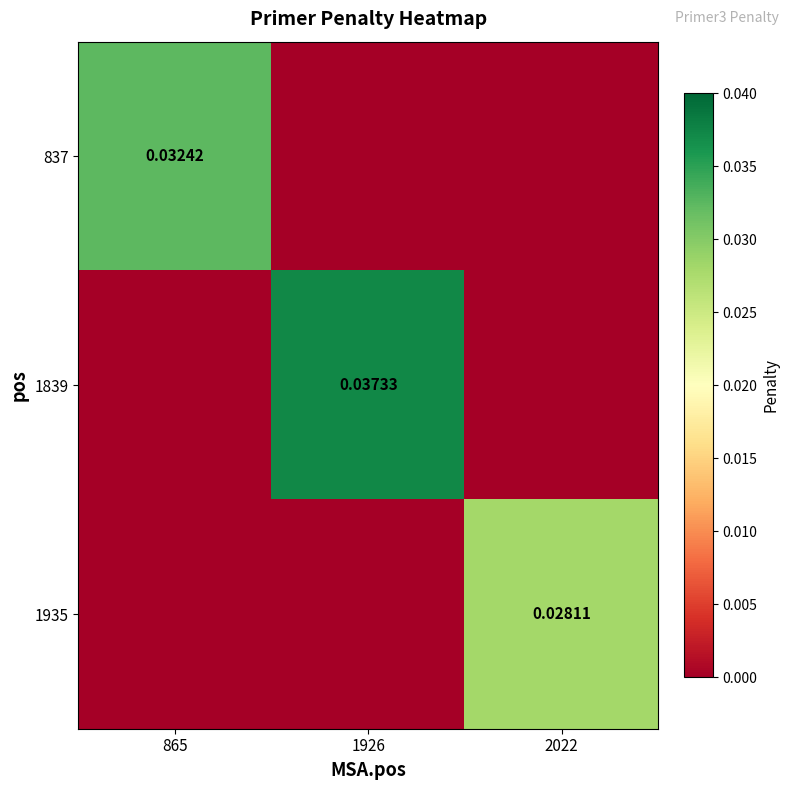

Rank the series by their average value, from lowest to highest.

1935, 837, 1839